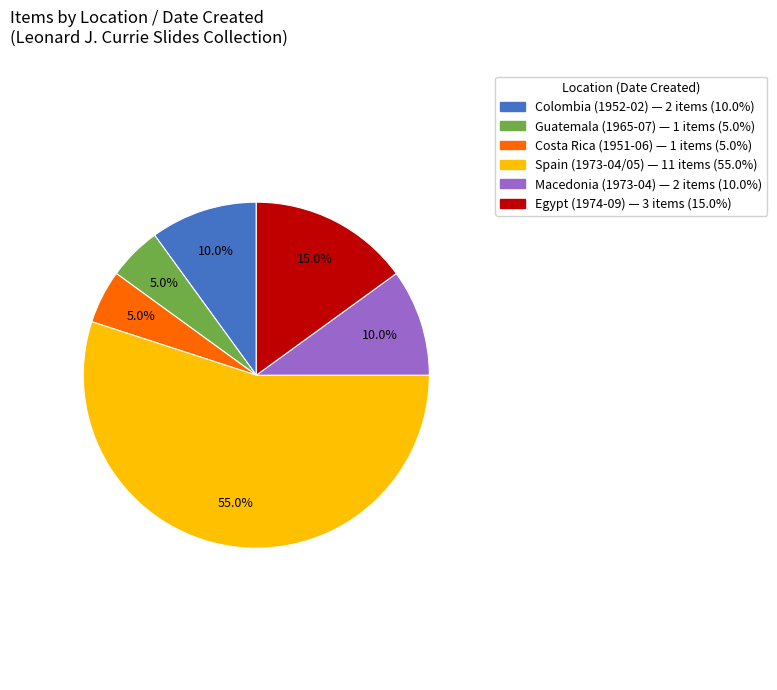

Is there a majority slice in this chart?

Yes